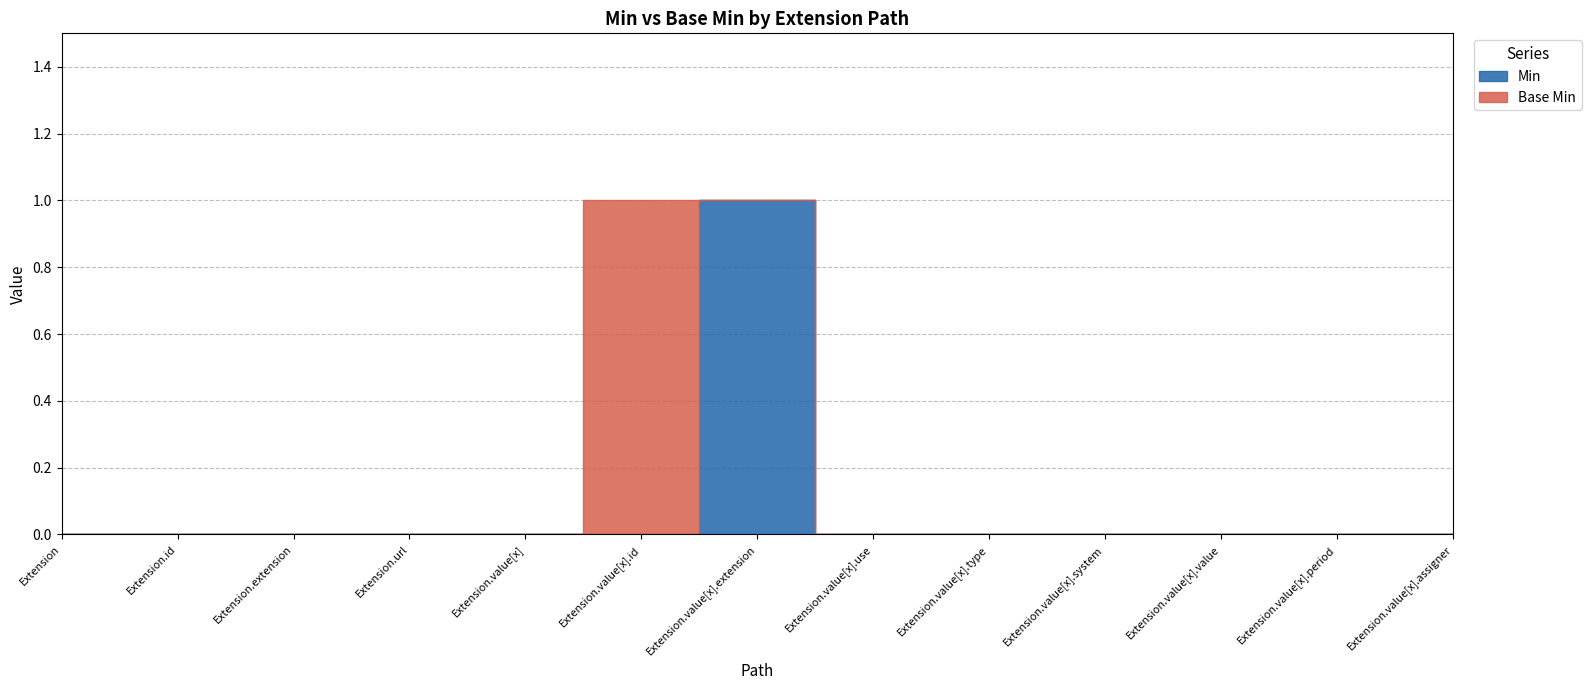

The Min series shows 0 at Extension.extension. True or false?

True